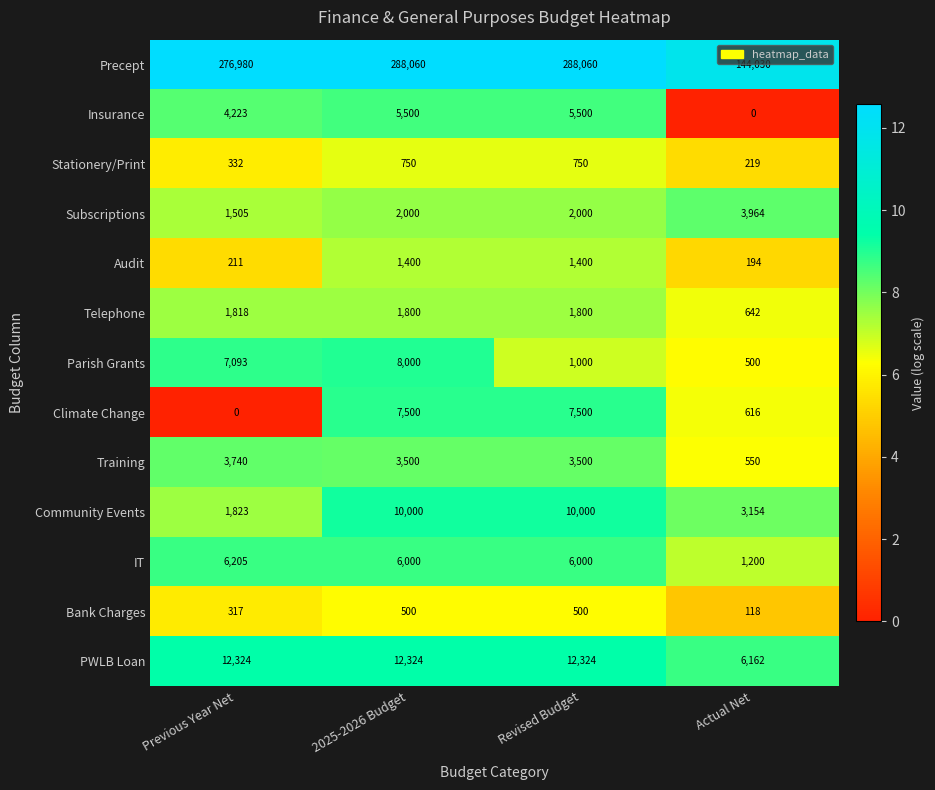

Between 2025-2026 Budget and Actual Net, which series saw the biggest shift?

Precept